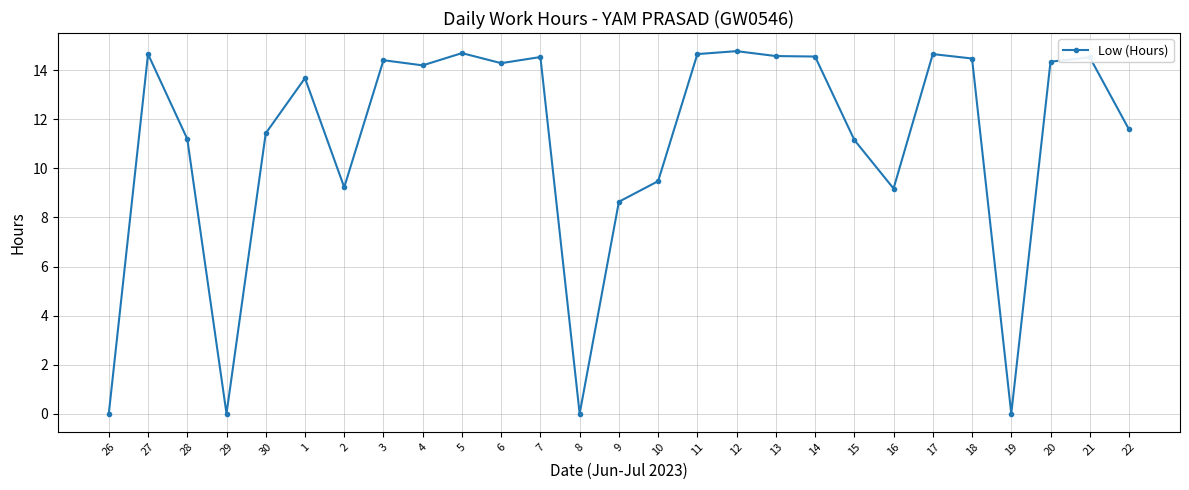

Approximately how many times larger is the value at 27 compared to 2?

1.6